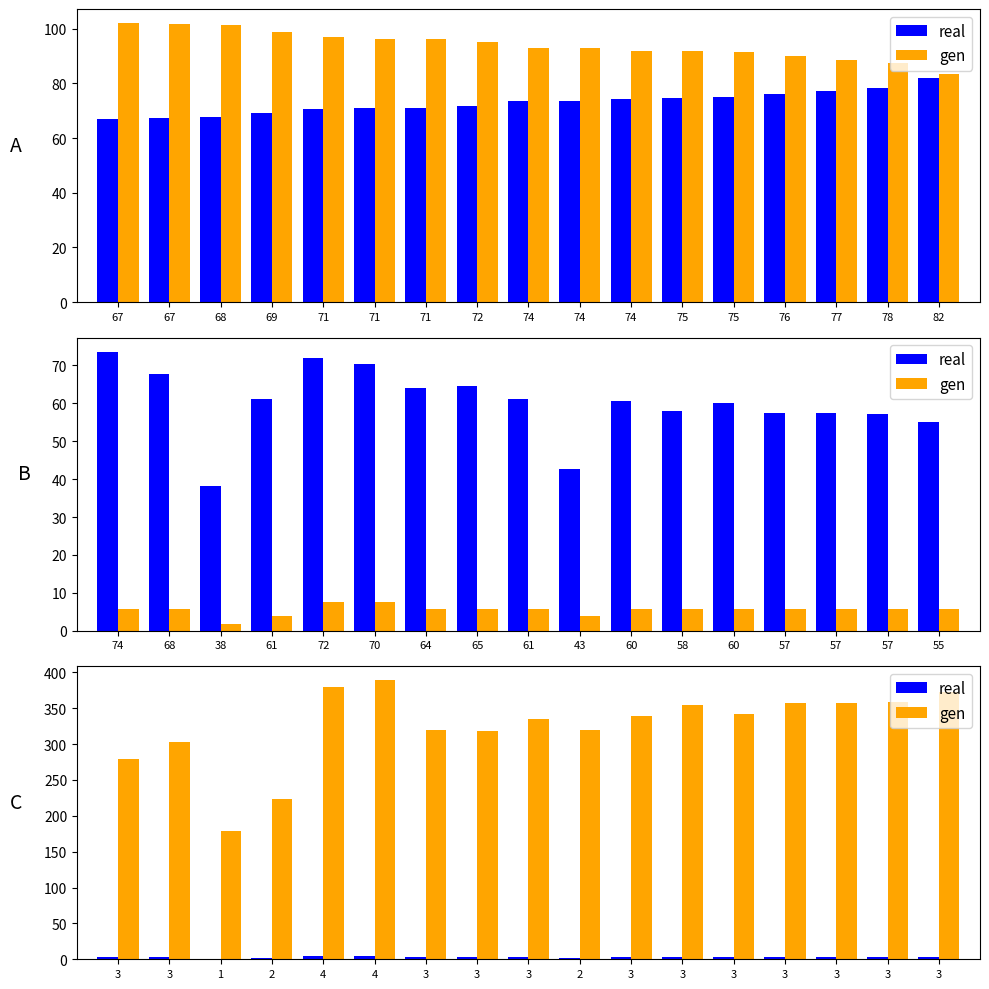

At which label is gen closest to 283?

3